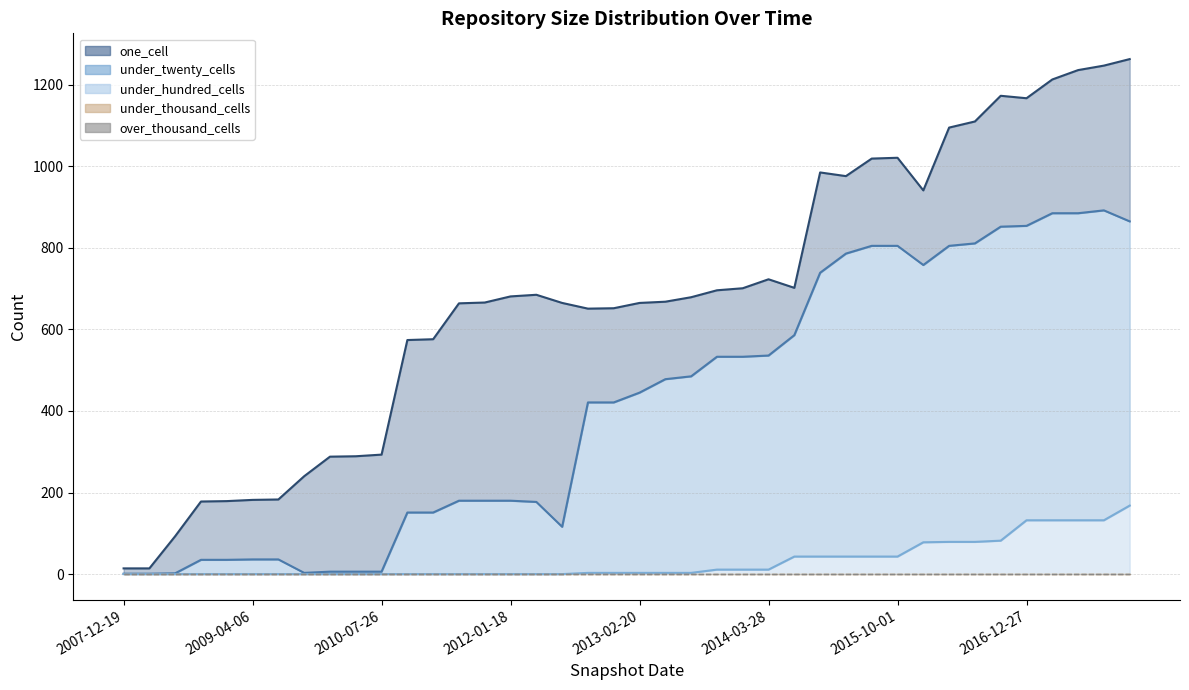

Does the chart display data point markers on the line(s)?

No